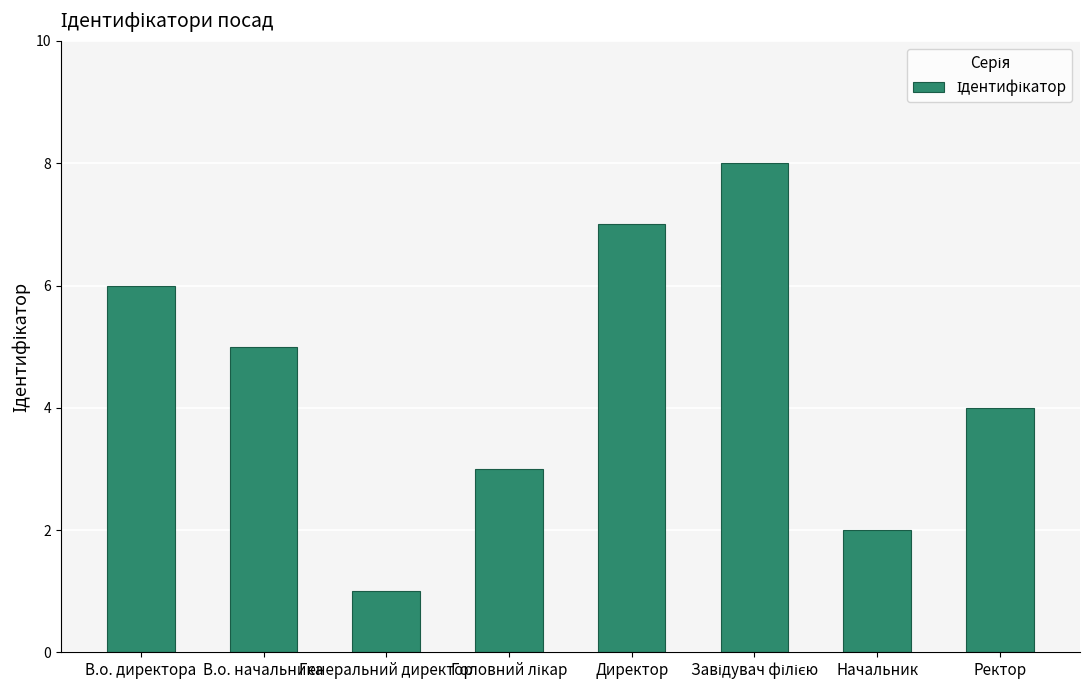

Are the bars grouped side by side (vs. stacked)?

No